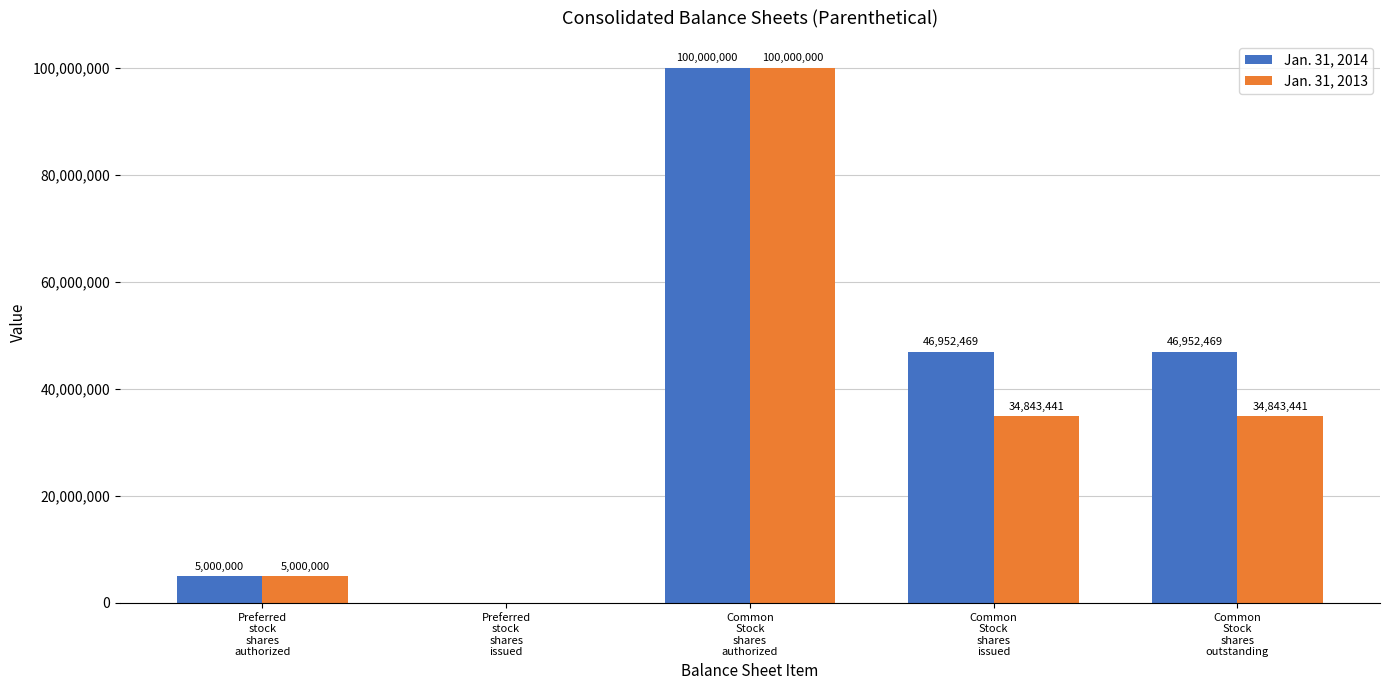

Are the bars horizontal?

No